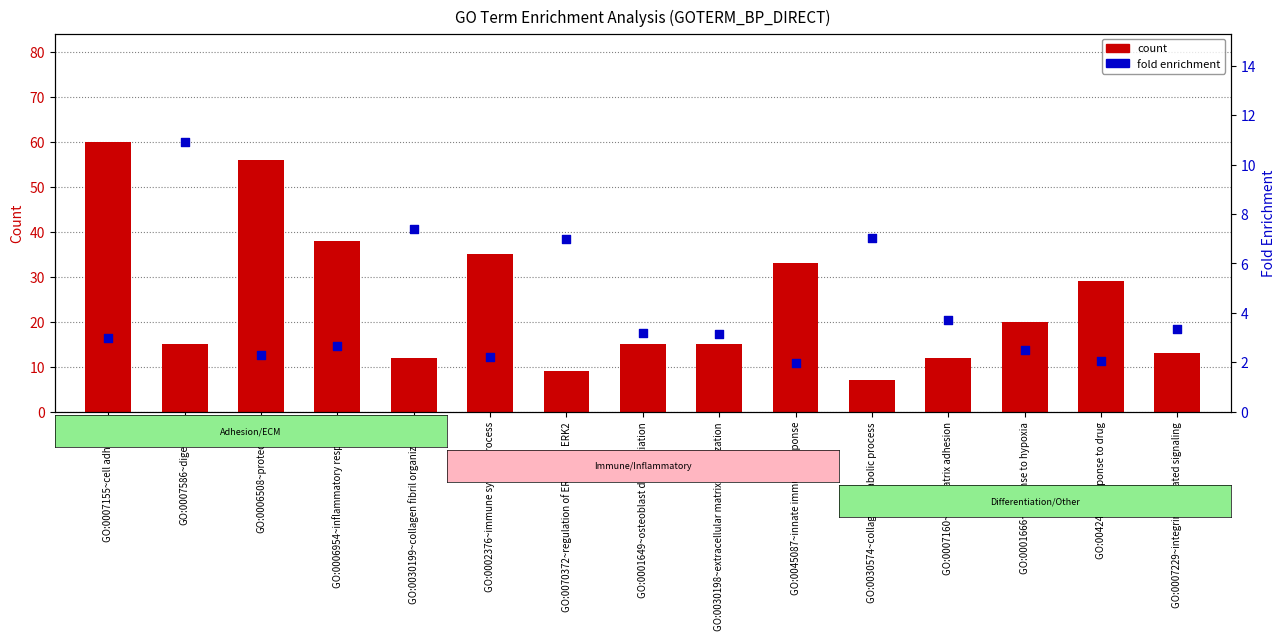

At which category is the sum across all series the highest?

GO:0007155~cell adhesion